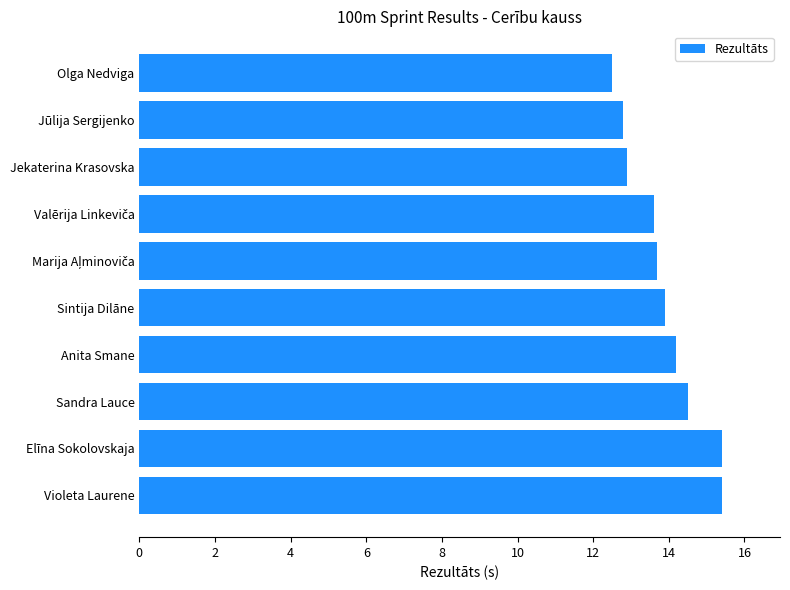

What is the difference between the maximum and minimum values?

2.9